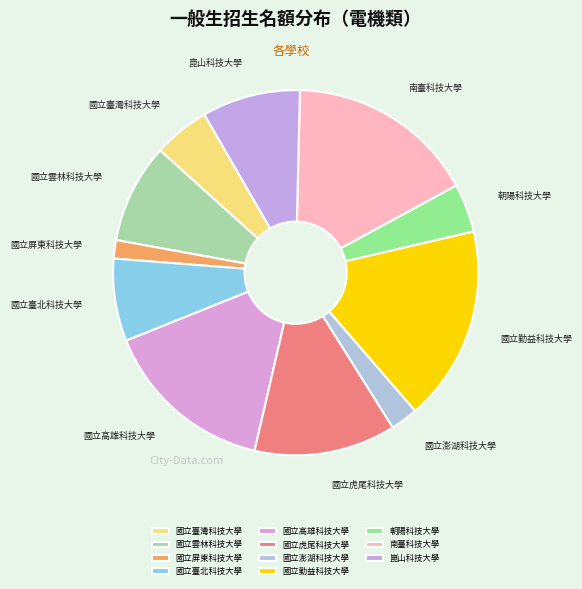

What is the smallest slice in the pie chart?

國立屏東科技大學